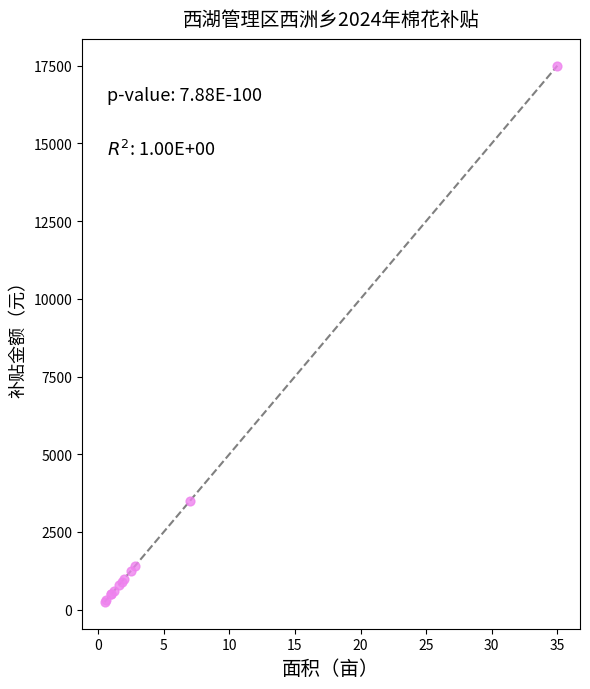

What Y value in the scatter plot is closest to 8875?

3500